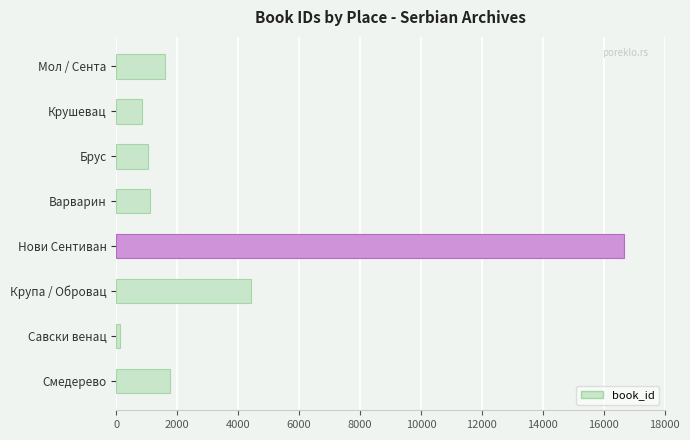

What is the average value?

3441